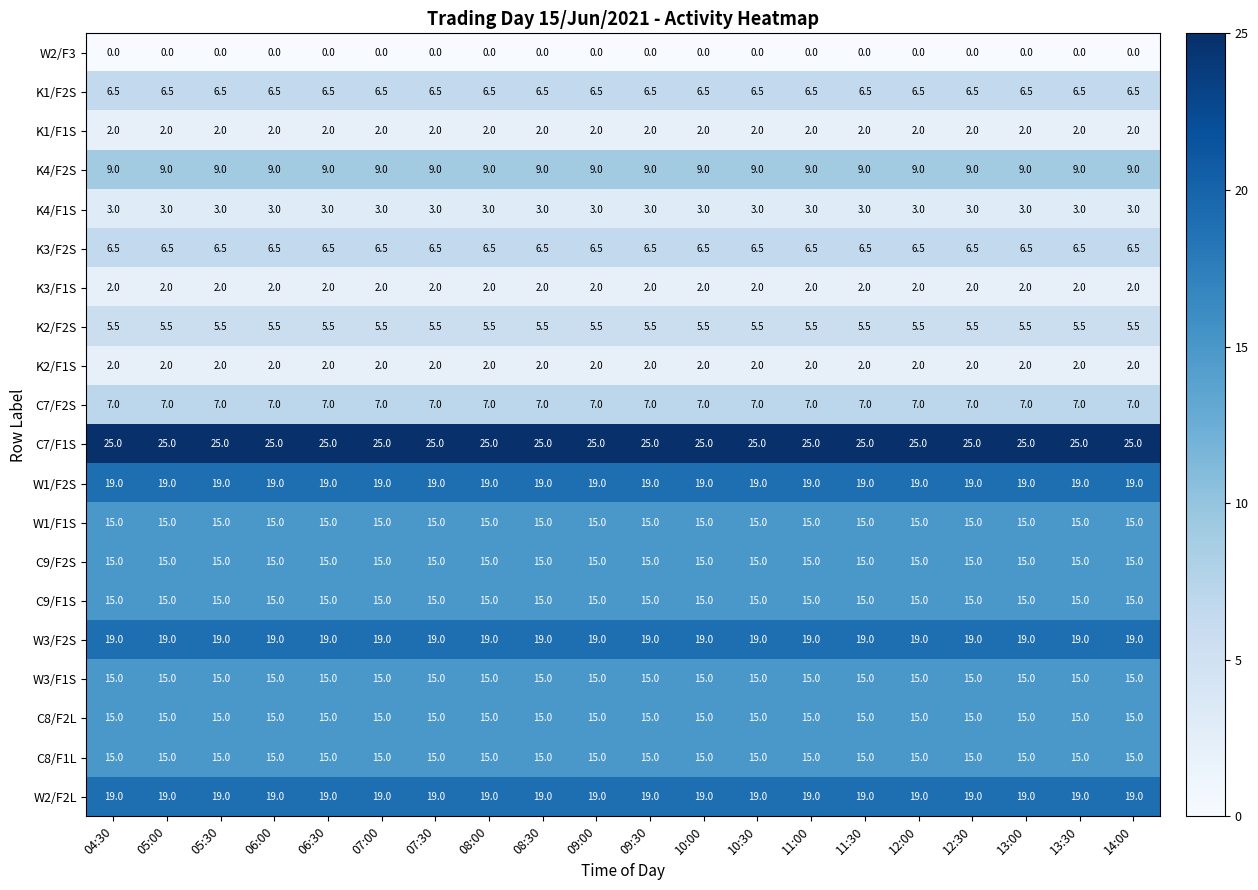

At how many categories does at least one series exceed 22?

20